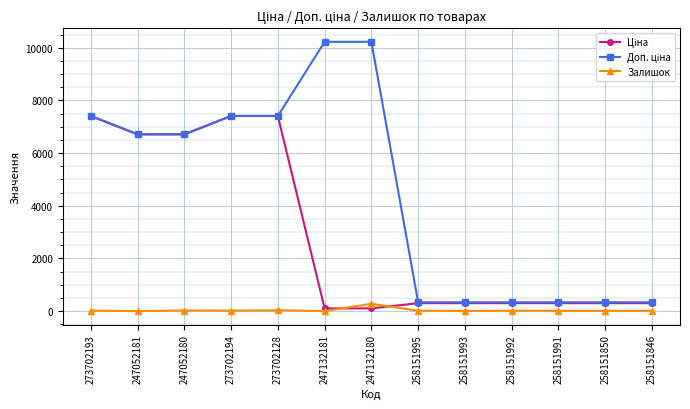

What is the maximum value for Залишок?

277.0